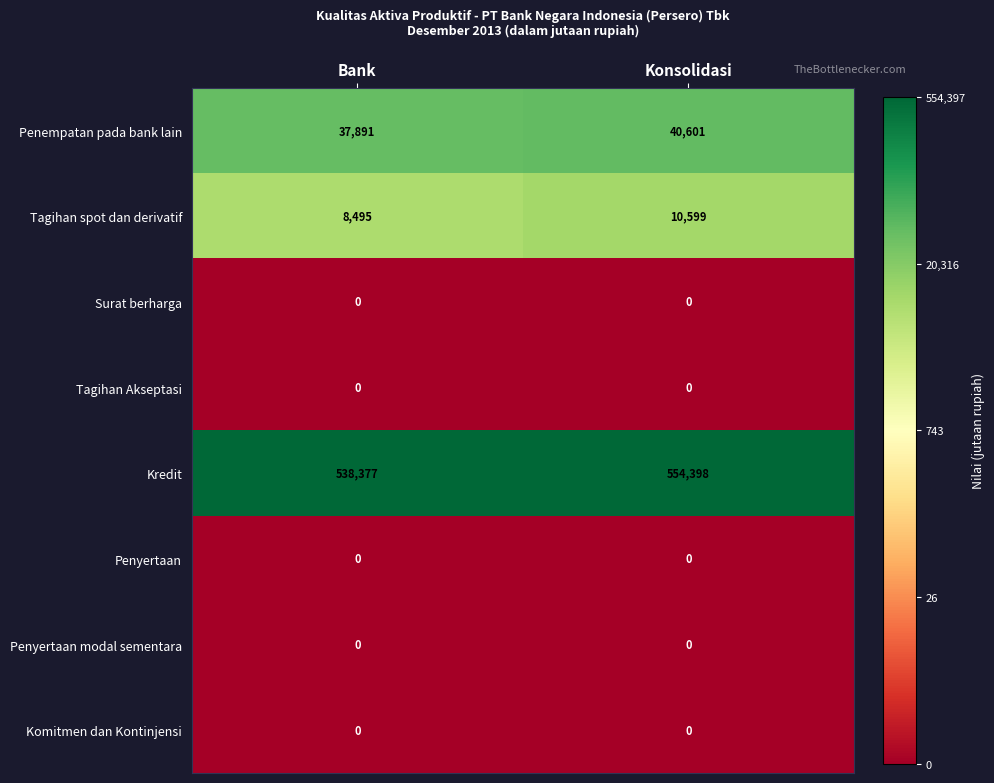

What is the difference between the highest and lowest values at Konsolidasi?

554398